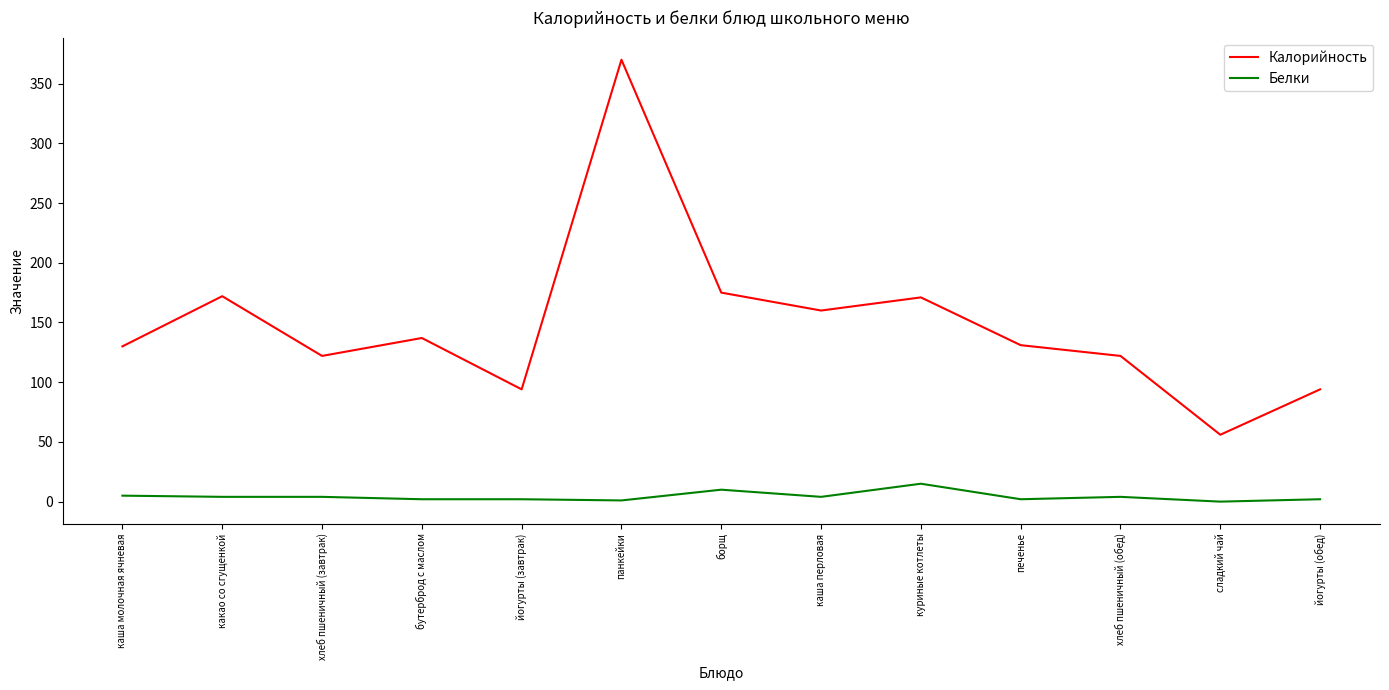

The Калорийность series shows 122 at хлеб пшеничный (завтрак). True or false?

True